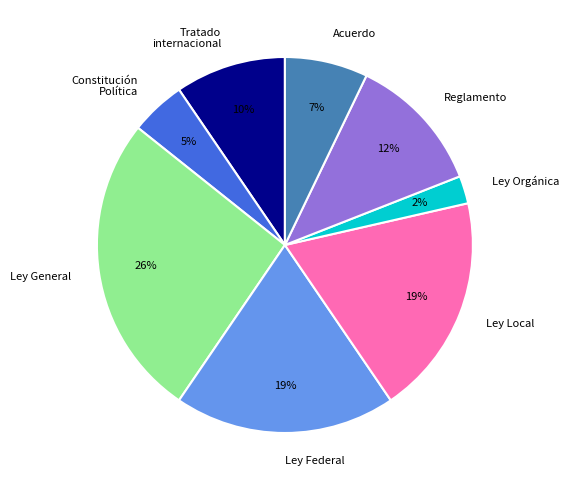

What is the ratio of the value at Ley Local to the value at Ley Federal?

1.0